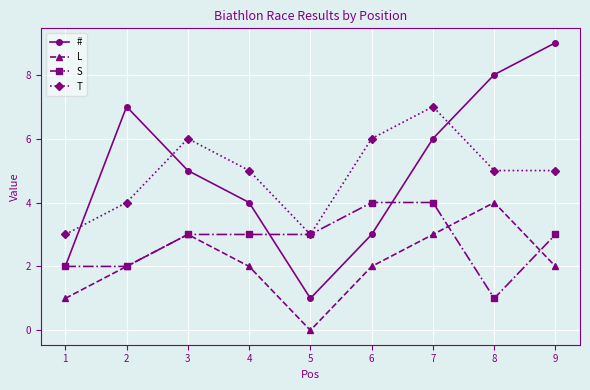

What is the difference between the maximum and second lowest values in the L series?

3